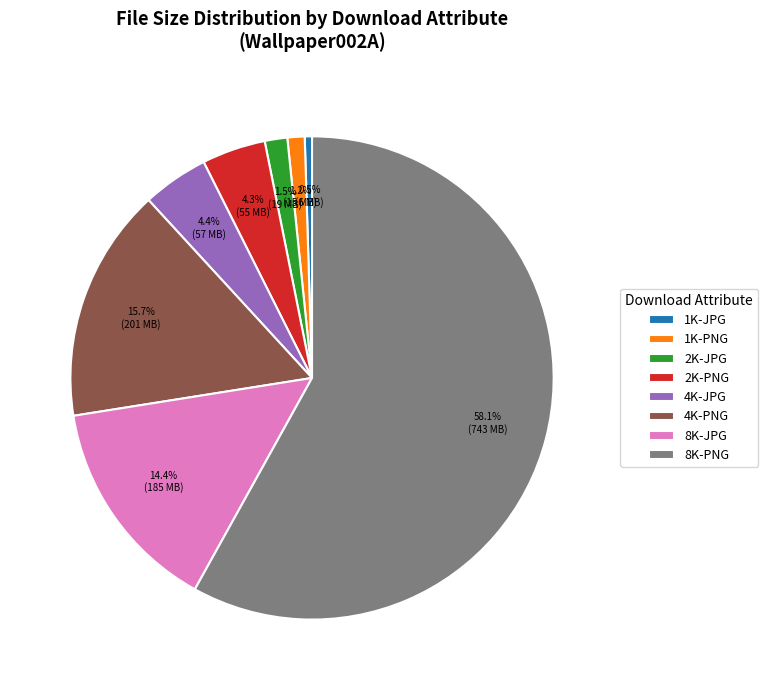

What is the majority slice?

8K-PNG